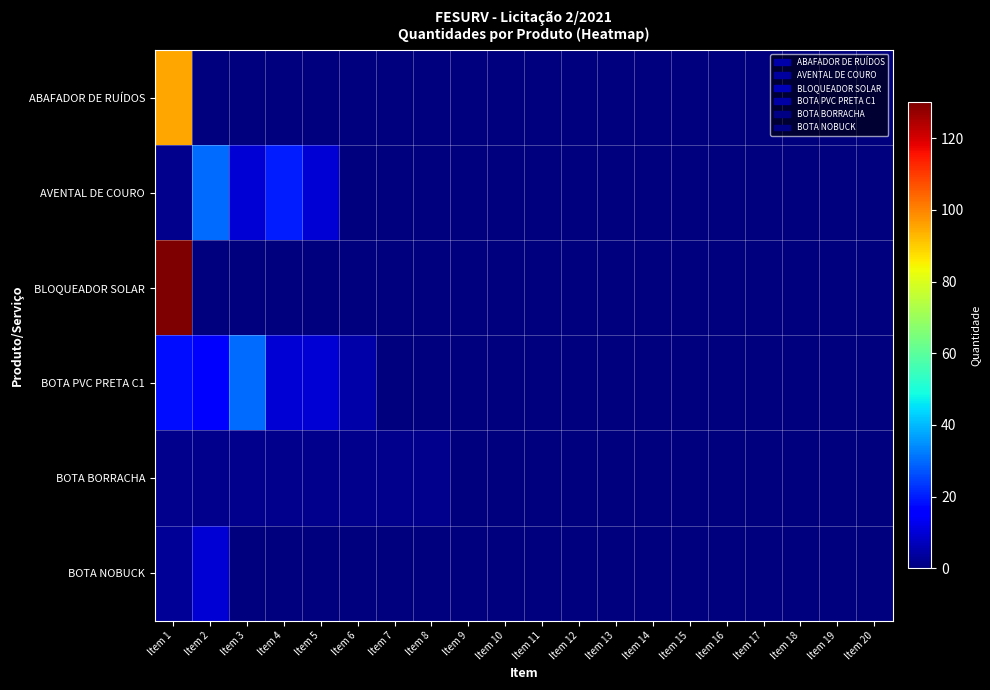

At Item 17, list the series in order from smallest to largest.

ABAFADOR DE RUÍDOS, AVENTAL DE COURO, BLOQUEADOR SOLAR, BOTA PVC PRETA C1, BOTA BORRACHA, BOTA NOBUCK